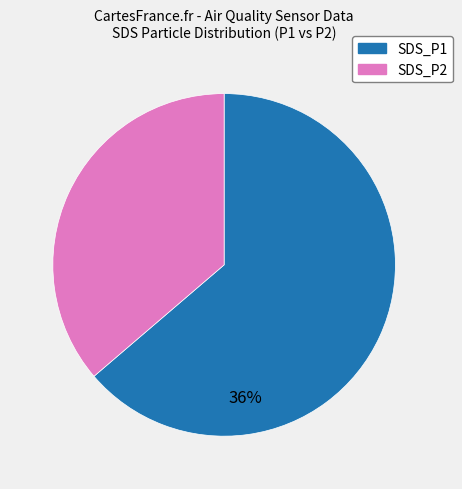

What is the smallest slice in the pie chart?

36